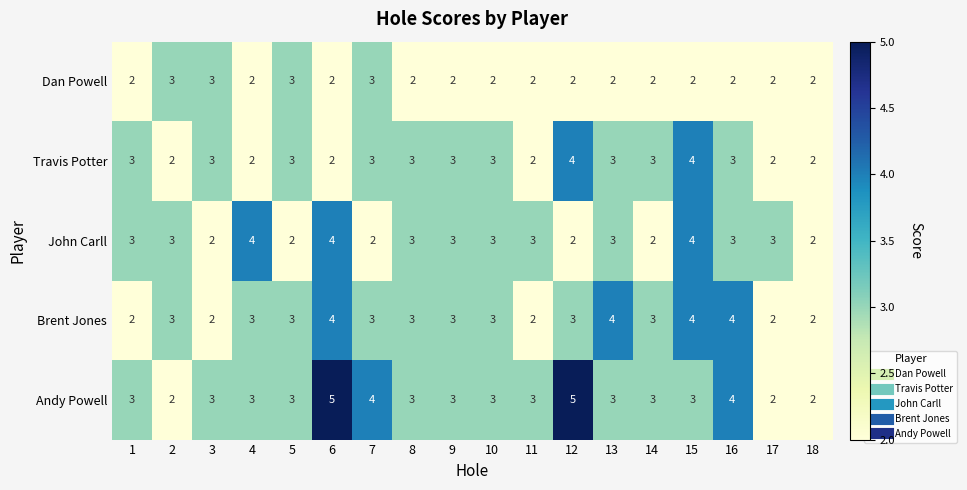

How many distinct data groups are displayed?

5